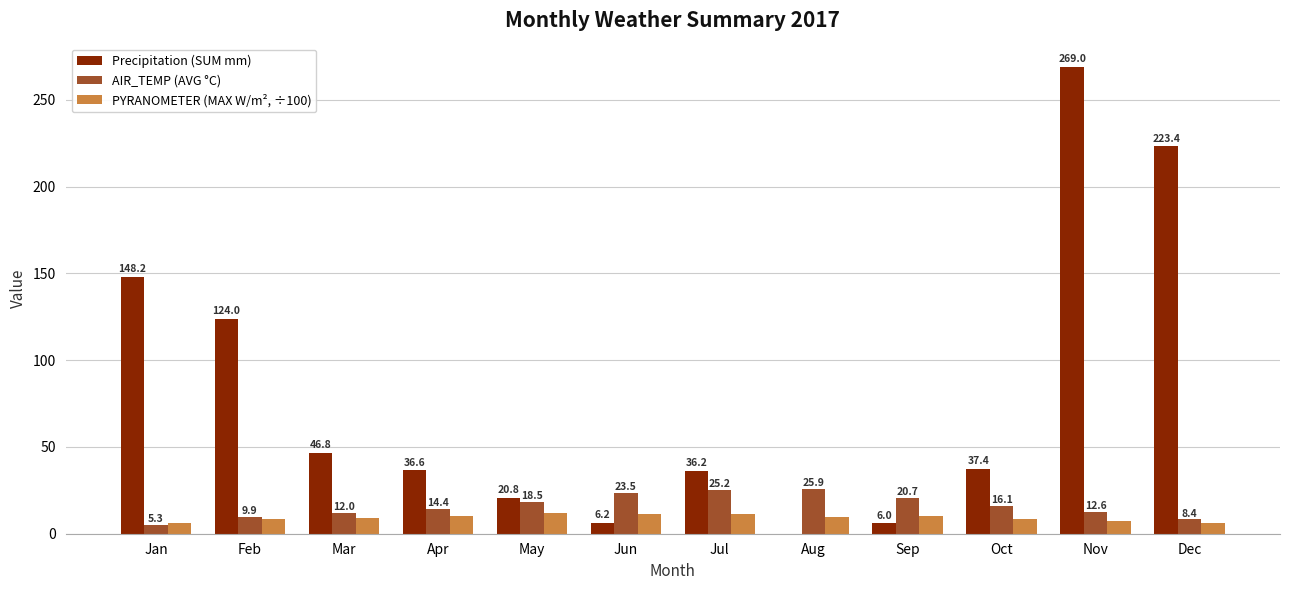

True or false: AIR_TEMP (AVG °C) has a value of 9.9 at Feb.

True